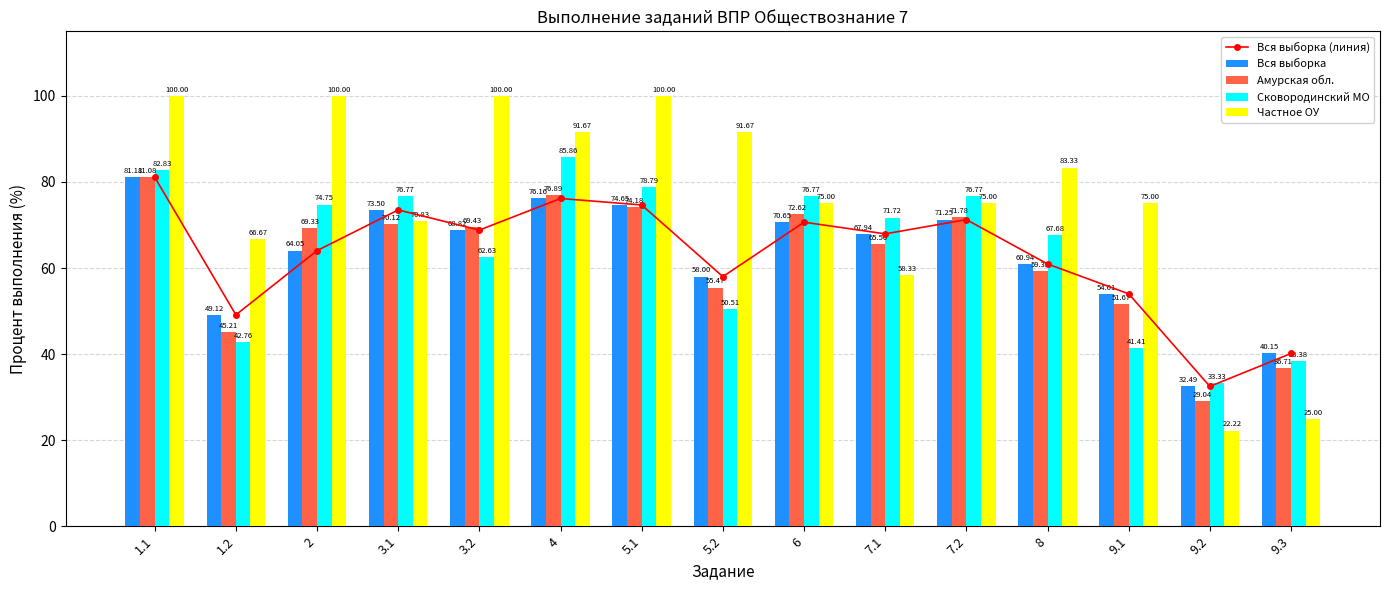

At 1.1, list the series in order from largest to smallest.

Частное ОУ, Сковородинский МО, Вся выборка (линия), Вся выборка, Амурская обл.